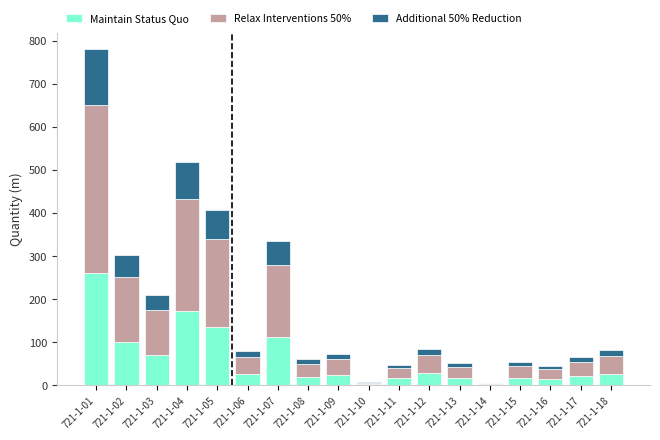

What are all the series names shown in the legend?

Maintain Status Quo, Relax Interventions 50%, Additional 50% Reduction